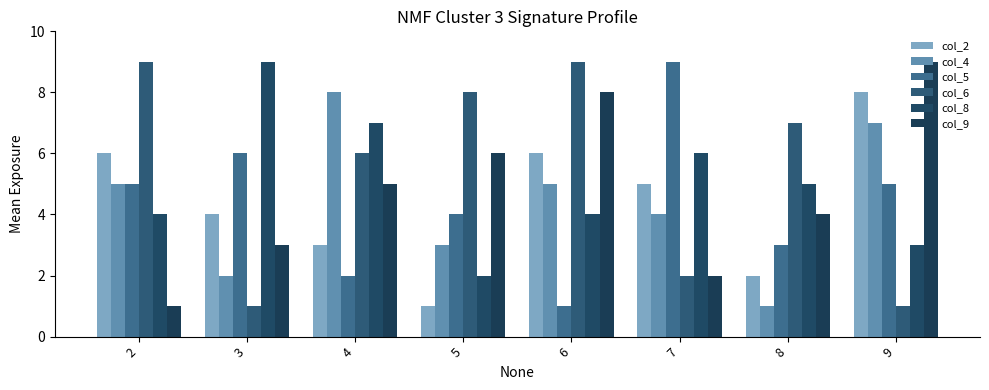

How many bars are there in total?

48